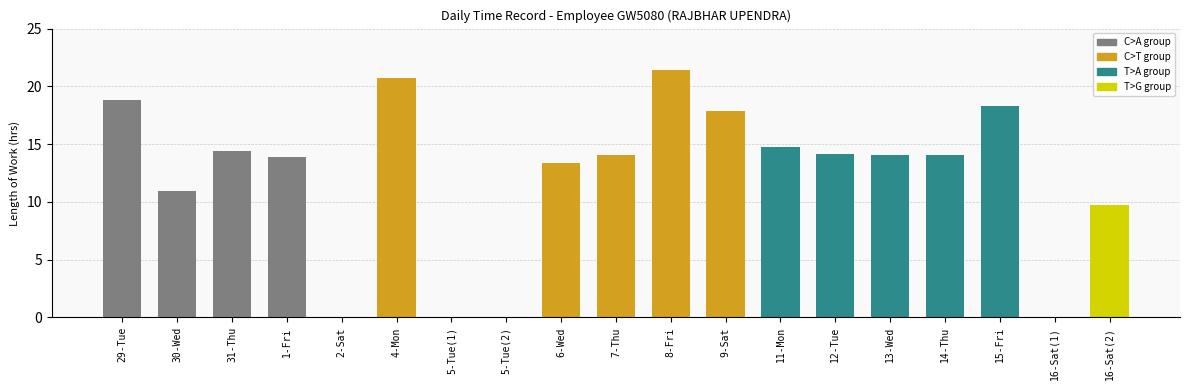

The value at 16-Sat(2) is 14.9. True or false?

False